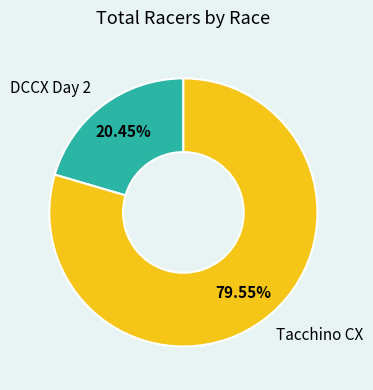

Is there a majority slice in this chart?

Yes